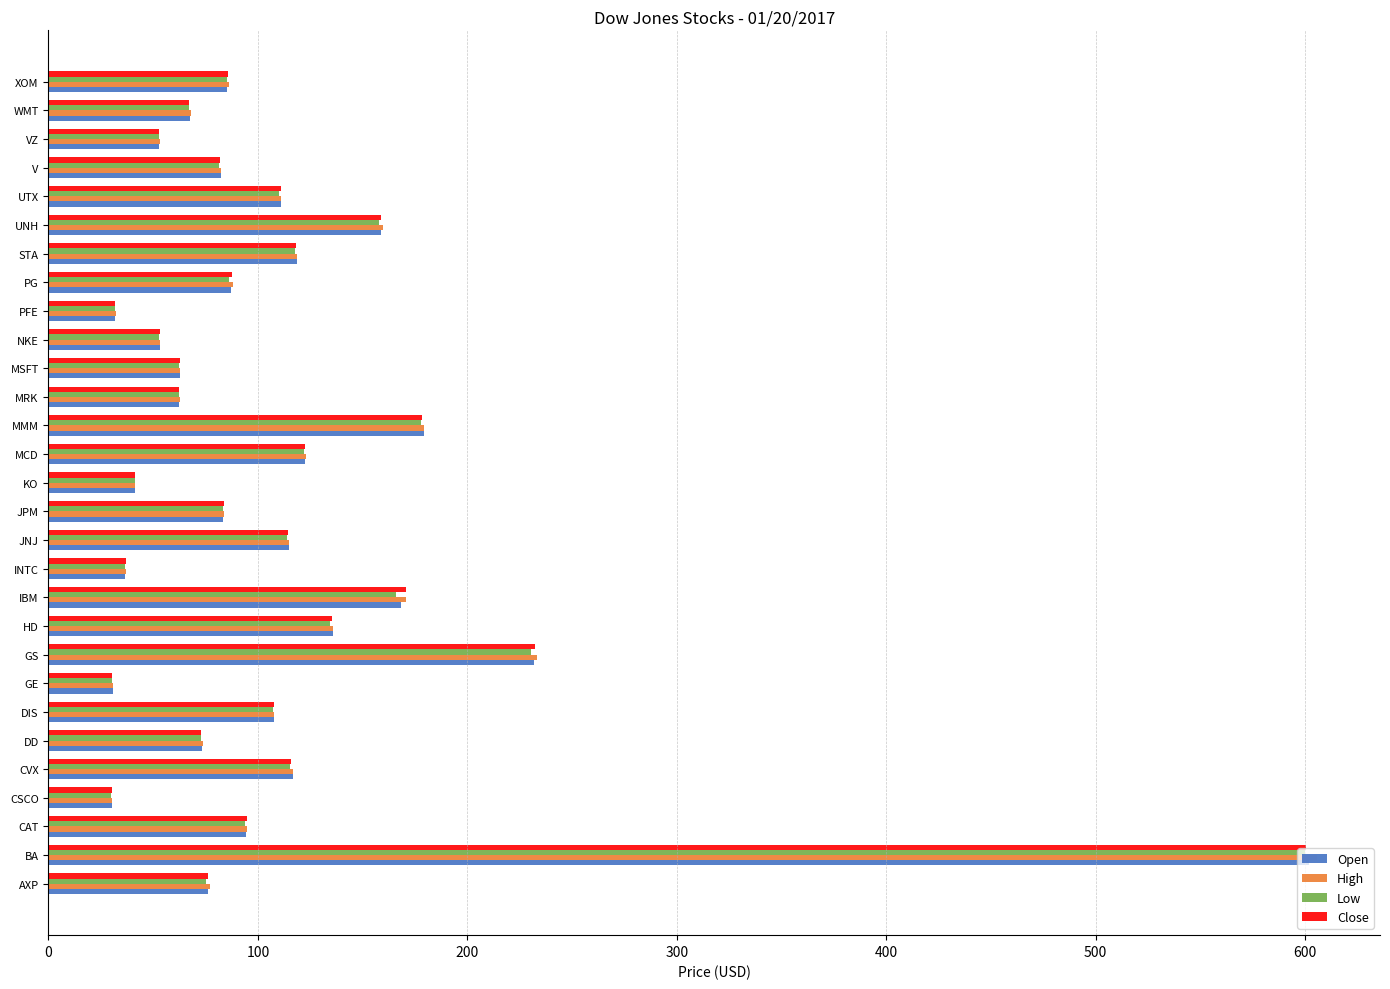

What is the difference between the maximum and minimum values in the Low series?

569.8